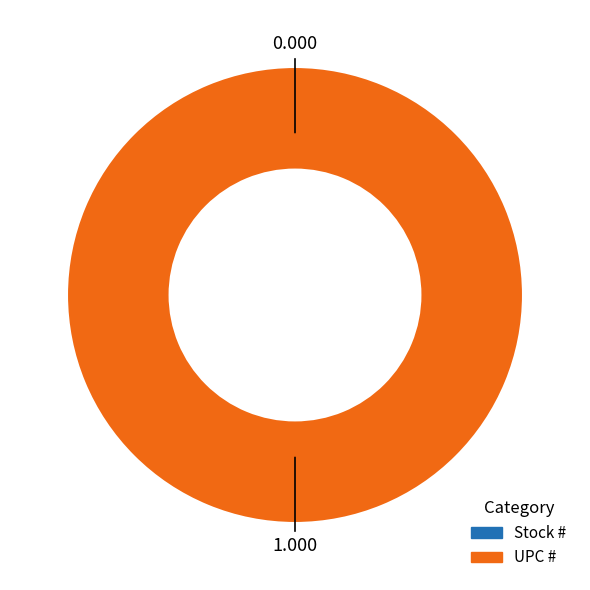

What is the smallest slice in the pie chart?

Stock #